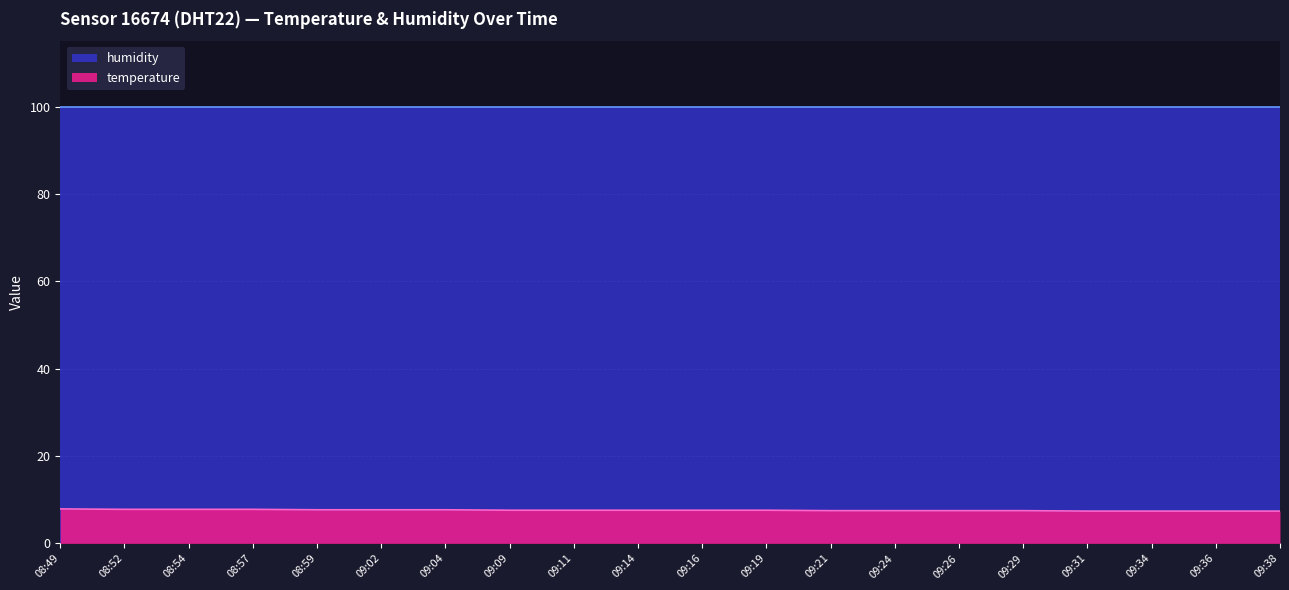

List the labels in order of value, largest first.

08:49, 08:52, 08:54, 08:57, 08:59, 09:02, 09:04, 09:09, 09:11, 09:14, 09:16, 09:19, 09:21, 09:24, 09:26, 09:29, 09:31, 09:34, 09:36, 09:38